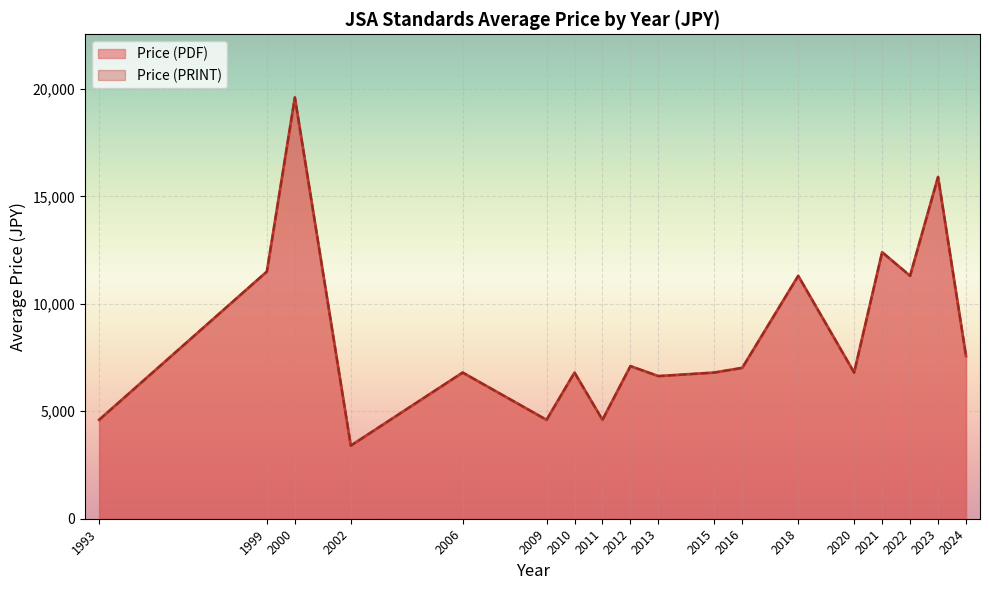

True or false: Price (PDF) and Price (PRINT) intersect in this chart.

False